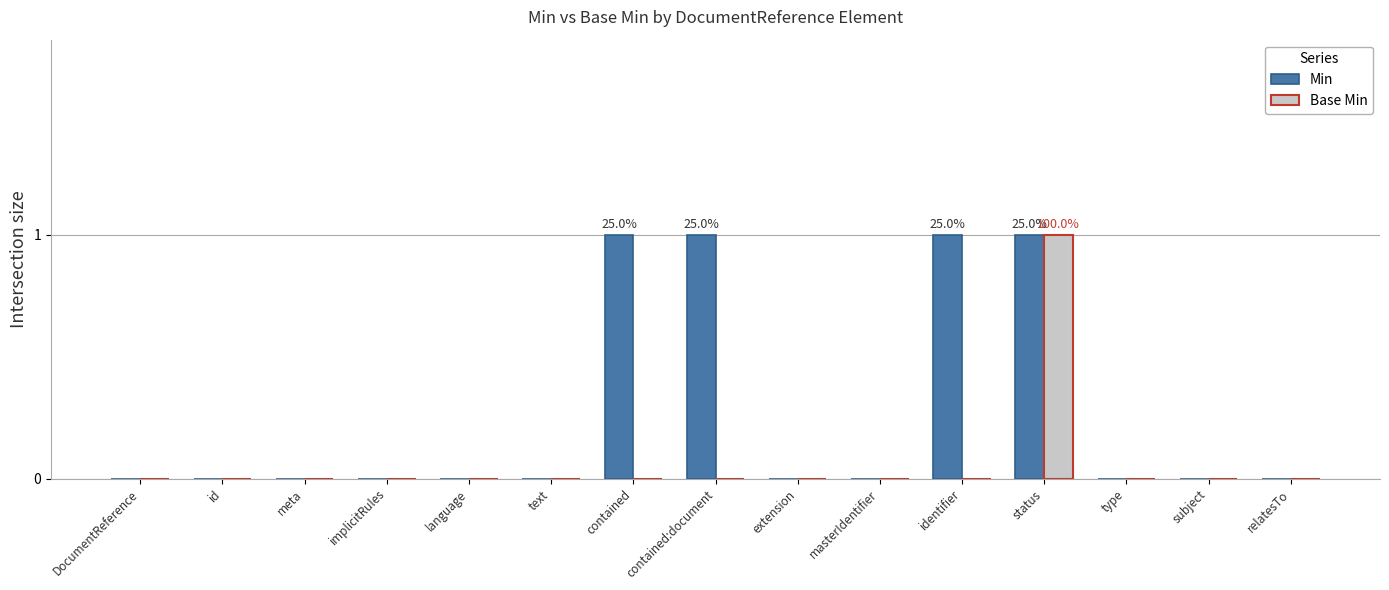

Which category has the highest value in the Base Min series?

status